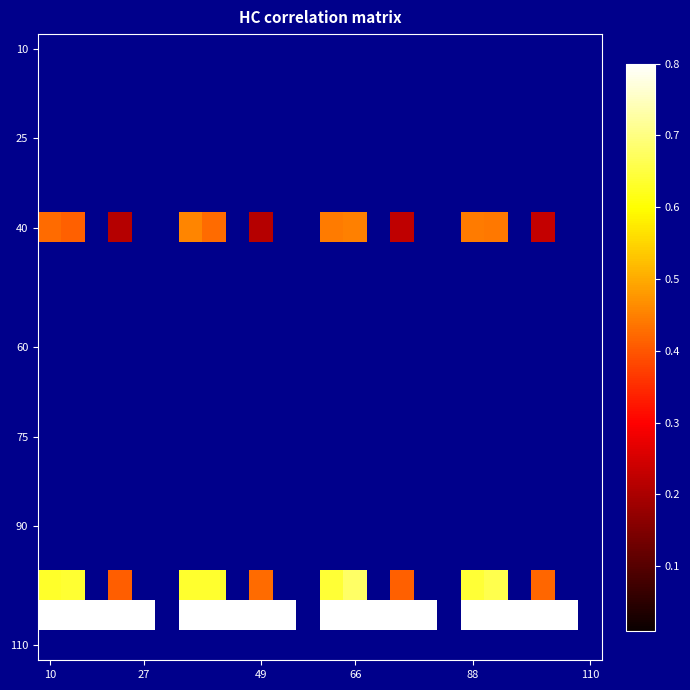

At how many categories does at least one series exceed 0?

20